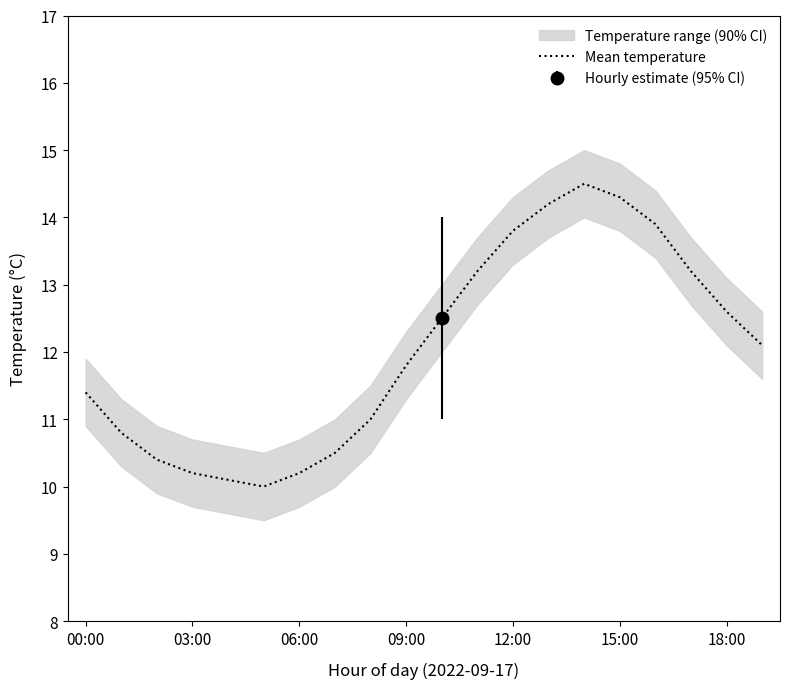

What is the approximate value at 13?

14.2